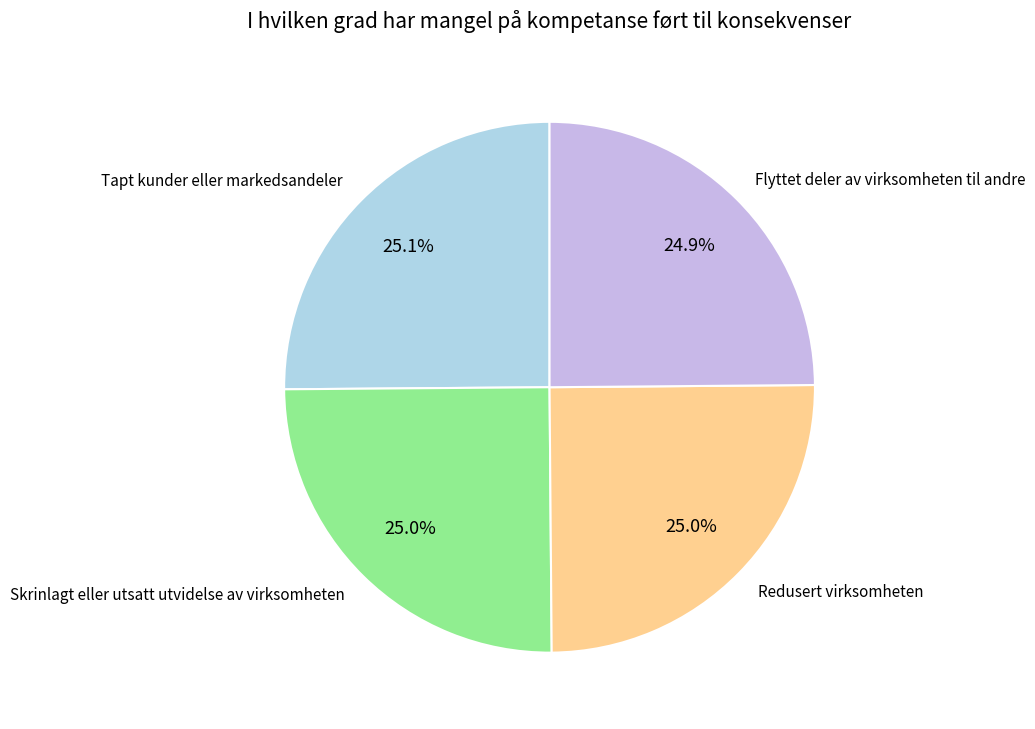

Does any single category account for the majority?

No